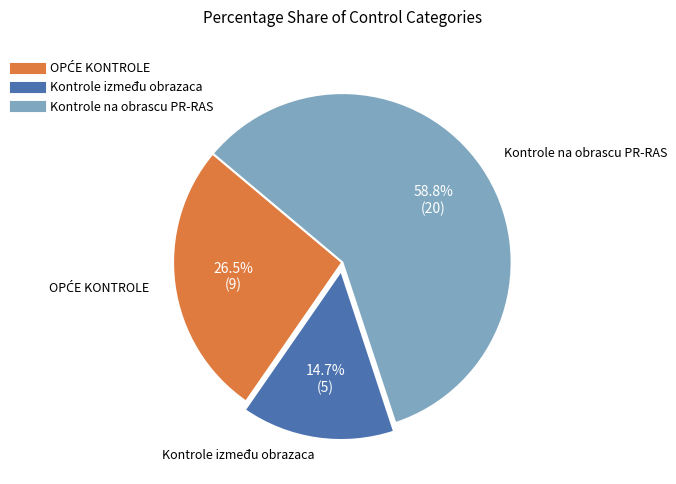

Is there any slice that represents more than half of the pie?

Yes